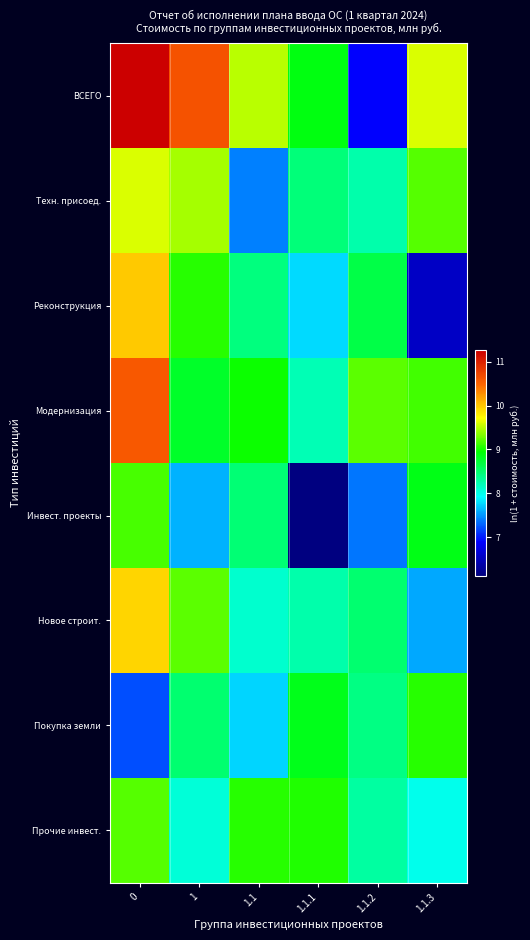

Rank the series by their maximum value, from highest to lowest.

ВСЕГО, Модернизация, Реконструкция, Новое строит., Техн. присоед., Прочие инвест., Инвест. проекты, Покупка земли